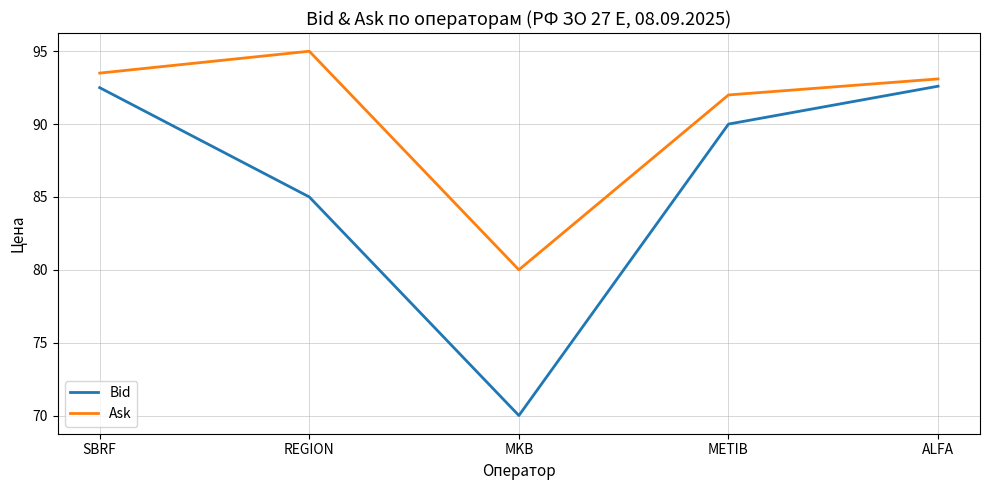

What are all the series names shown in the legend?

Bid, Ask